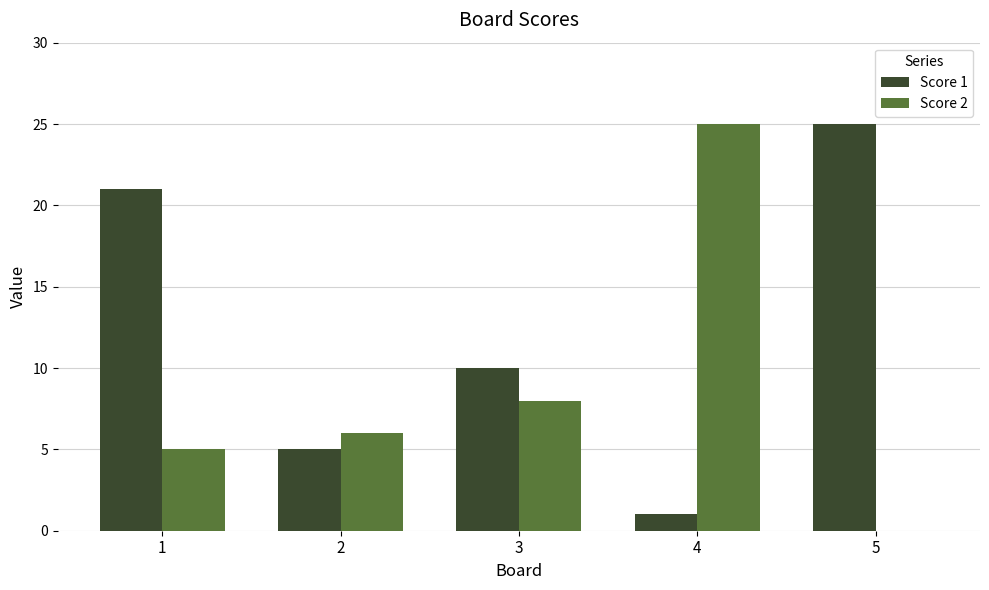

What is the highest value of the Score 2 series?

25